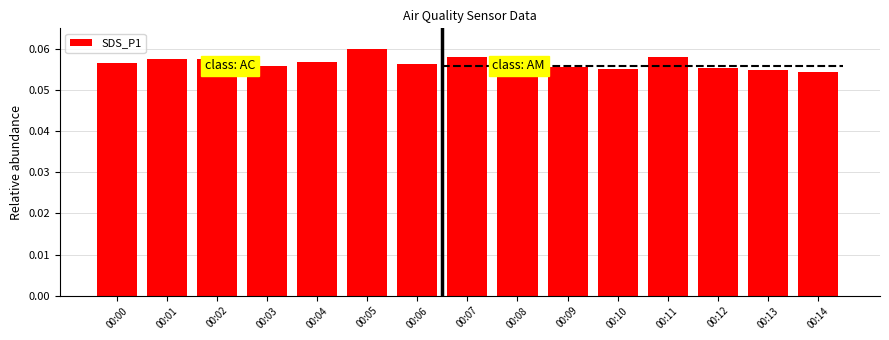

At which label is the value closest to 0?

00:14